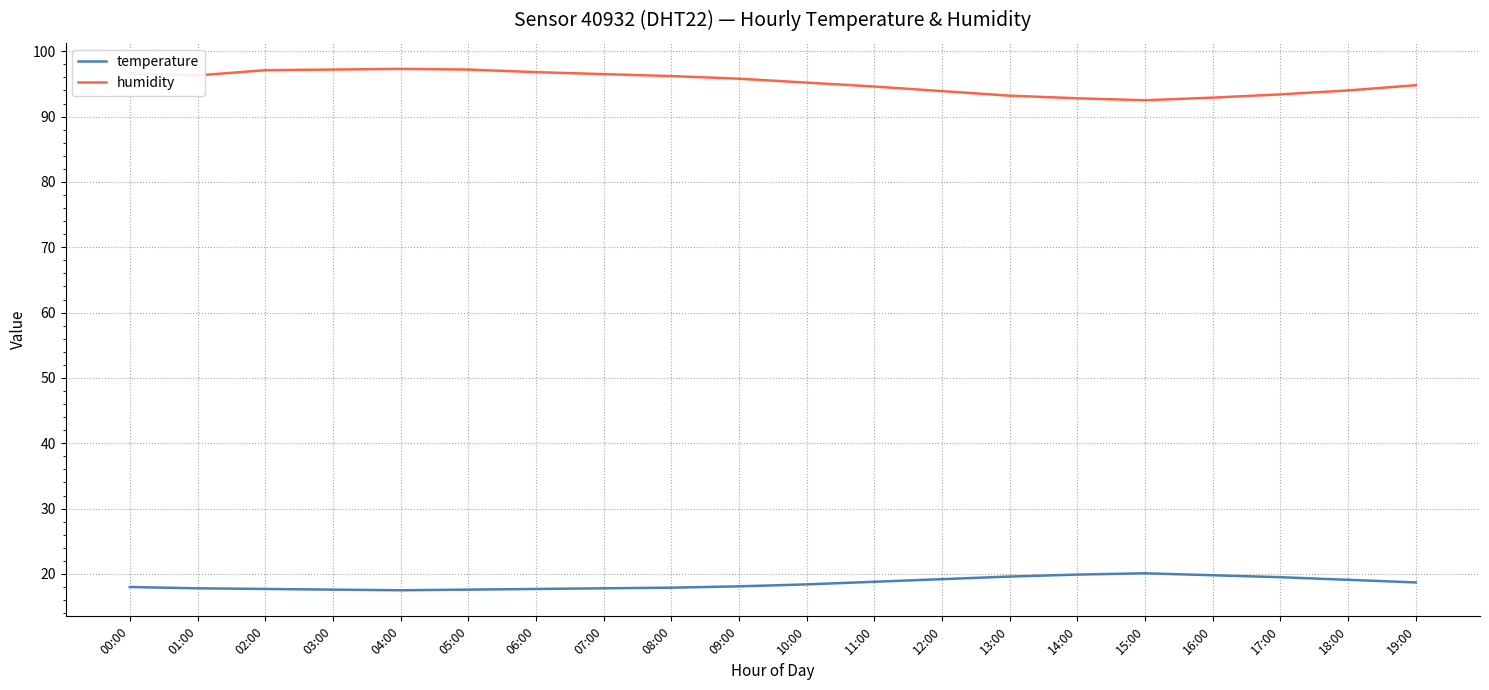

List the series in order of their peak value, highest first.

humidity, temperature